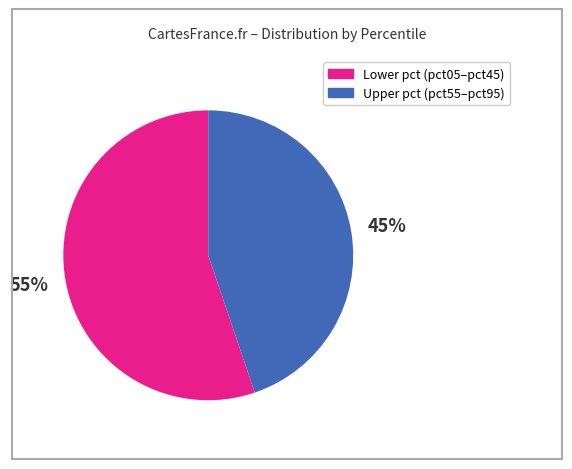

To the nearest percent, what percentage of the pie is Upper pct (pct55–pct95)?

45%